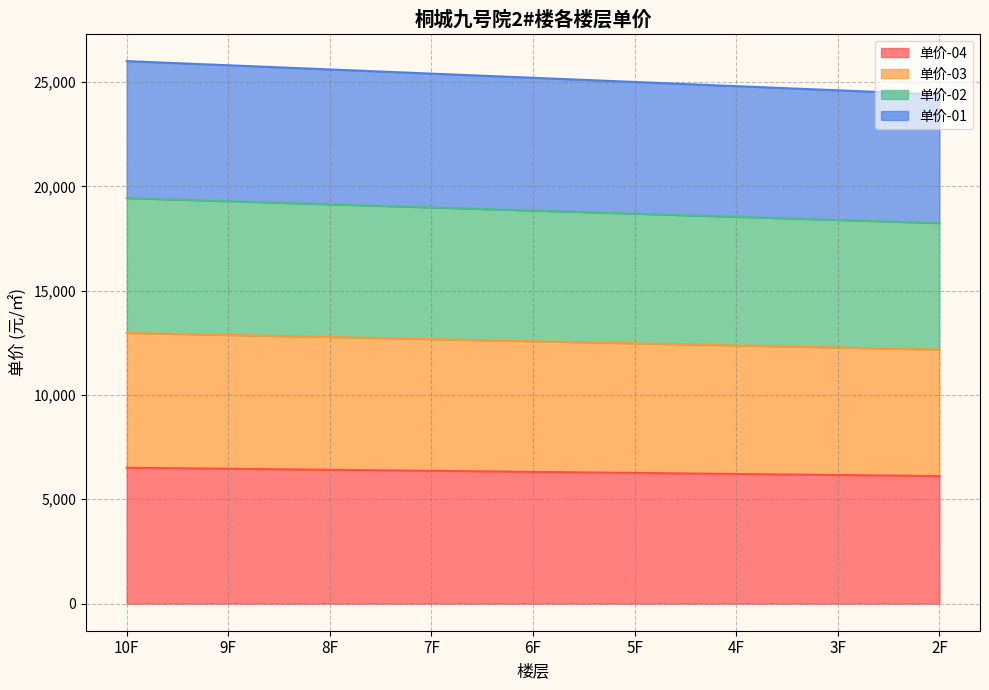

What is the label of the 9th point from the right?

10F